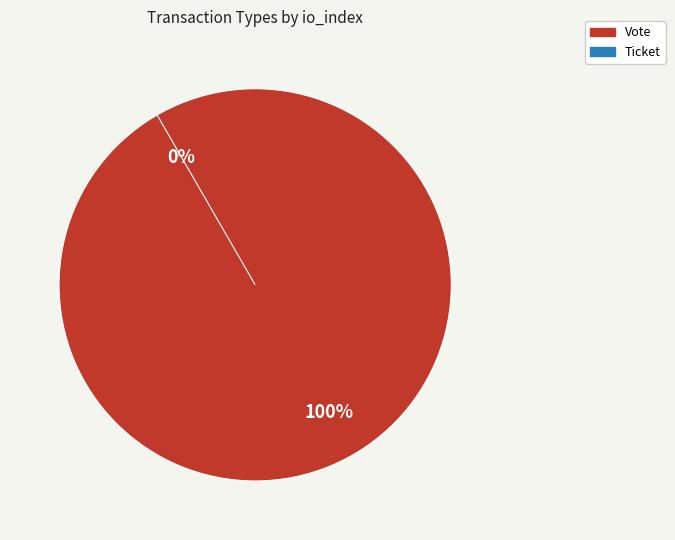

The Ticket slice represents 0% of the pie. True or false?

True